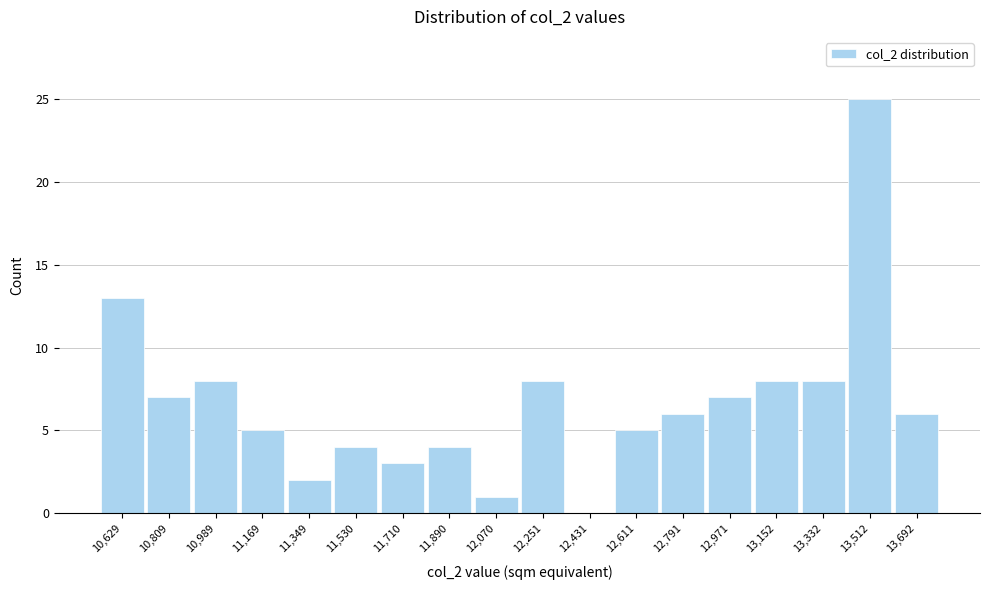

Reading left to right, what are all the values shown in this chart?

10,629=13	10,809=7	10,989=8	11,169=5	11,349=2	11,530=4	11,710=3	11,890=4	12,070=1	12,251=8	12,431=0	12,611=5	12,791=6	12,971=7	13,152=8	13,332=8	13,512=25	13,692=6